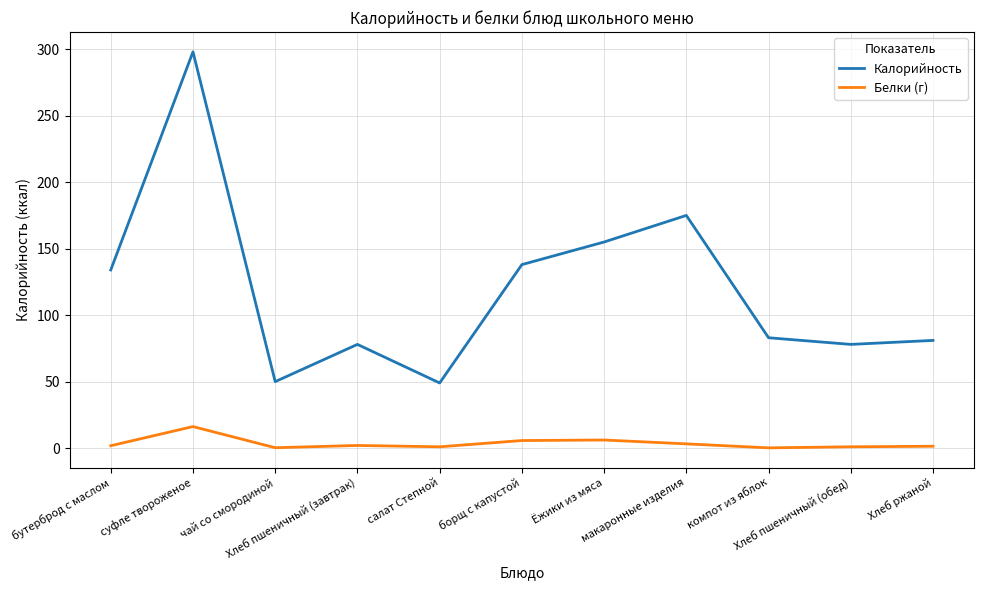

True or false: Белки (г) has more than 0 points higher than both neighbors.

True